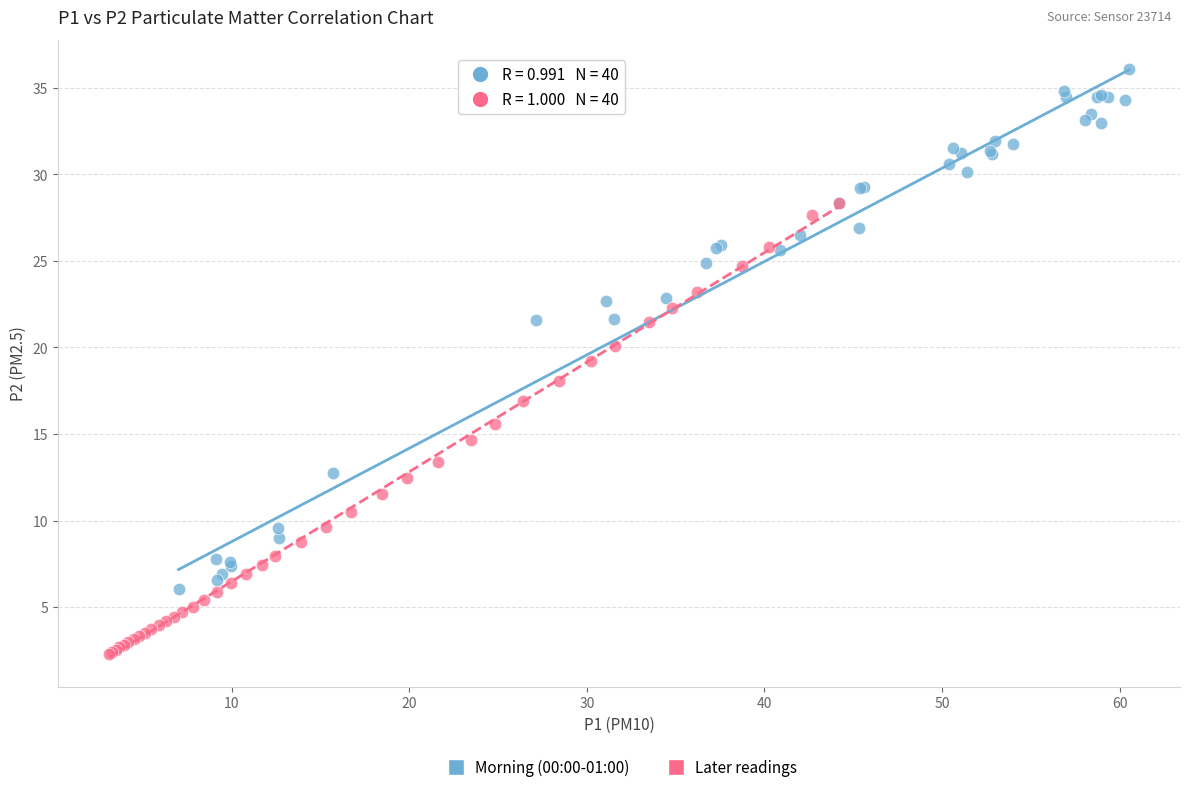

Which series reaches the maximum Y coordinate?

Morning (00:00-01:00)